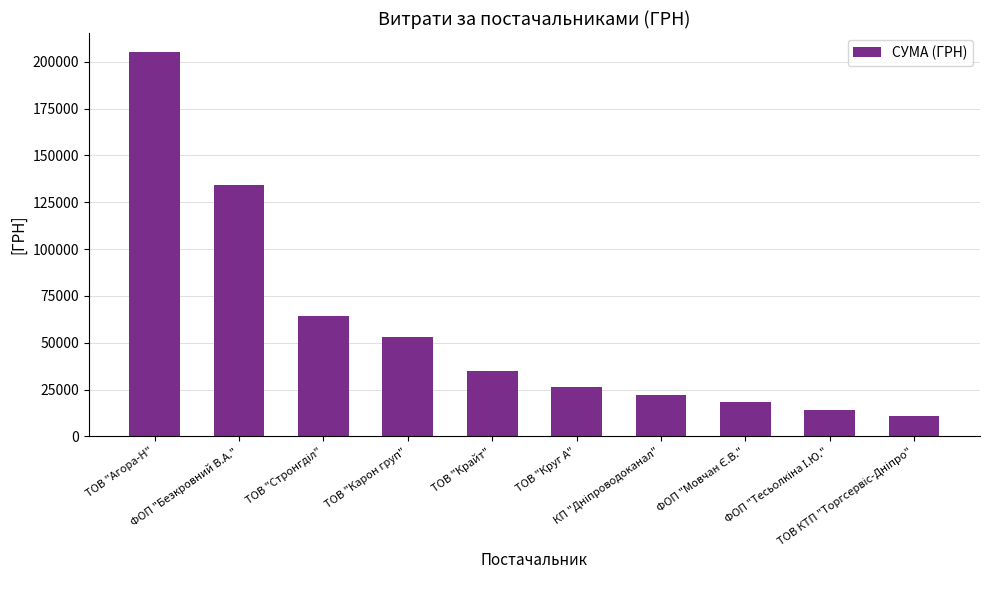

What is the greatest value displayed?

205069.4